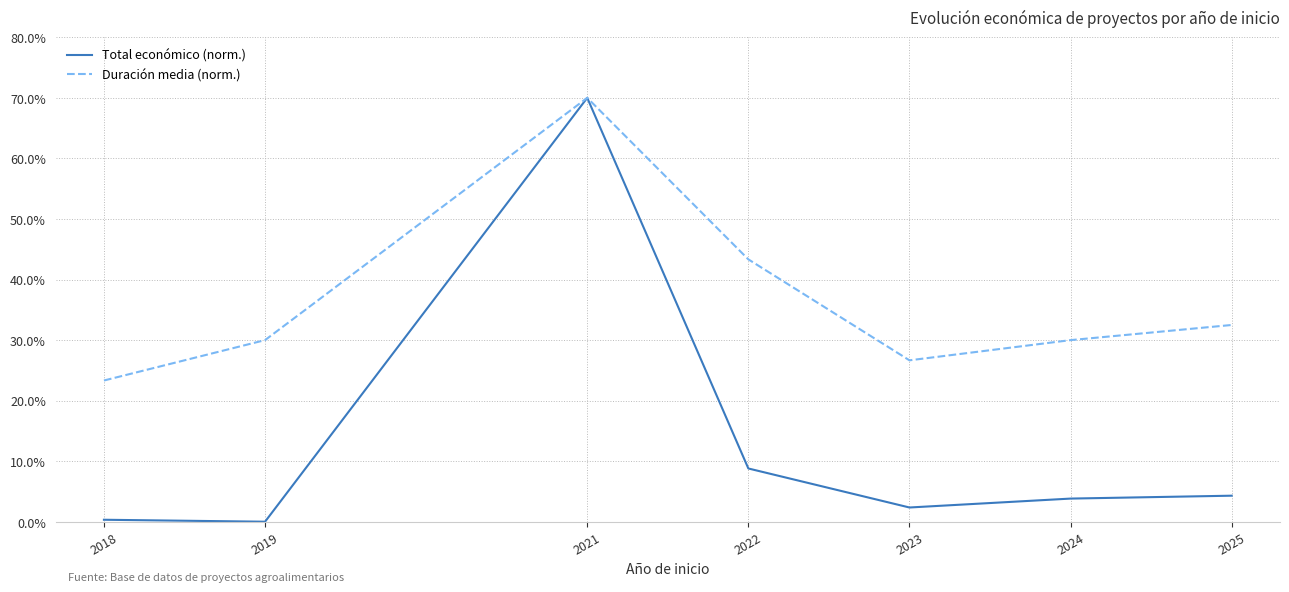

Rank the series at 2023 from highest to lowest value.

Duración media (norm.), Total económico (norm.)